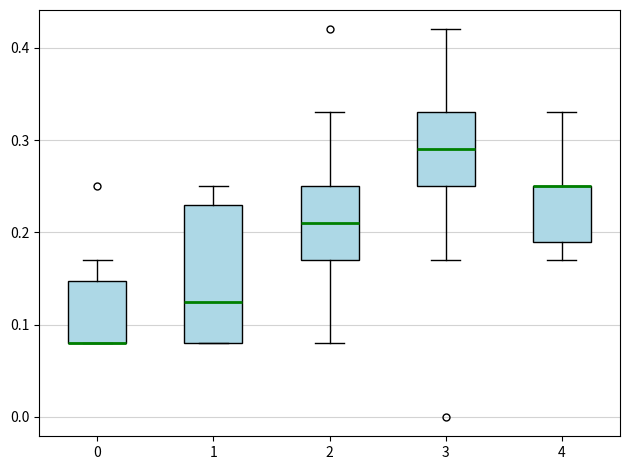

Which box is the tallest, from its lower edge to its upper edge?

1